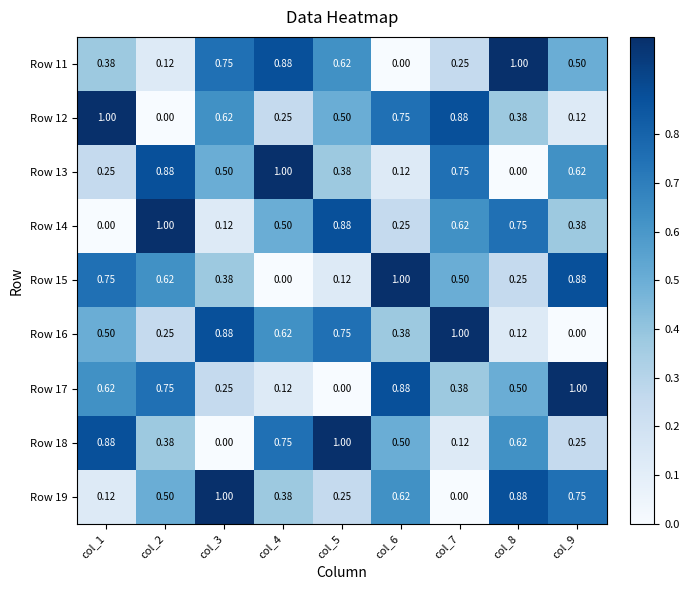

Is the value of Row 12 at col_5 greater than the value of Row 14 at col_8?

No